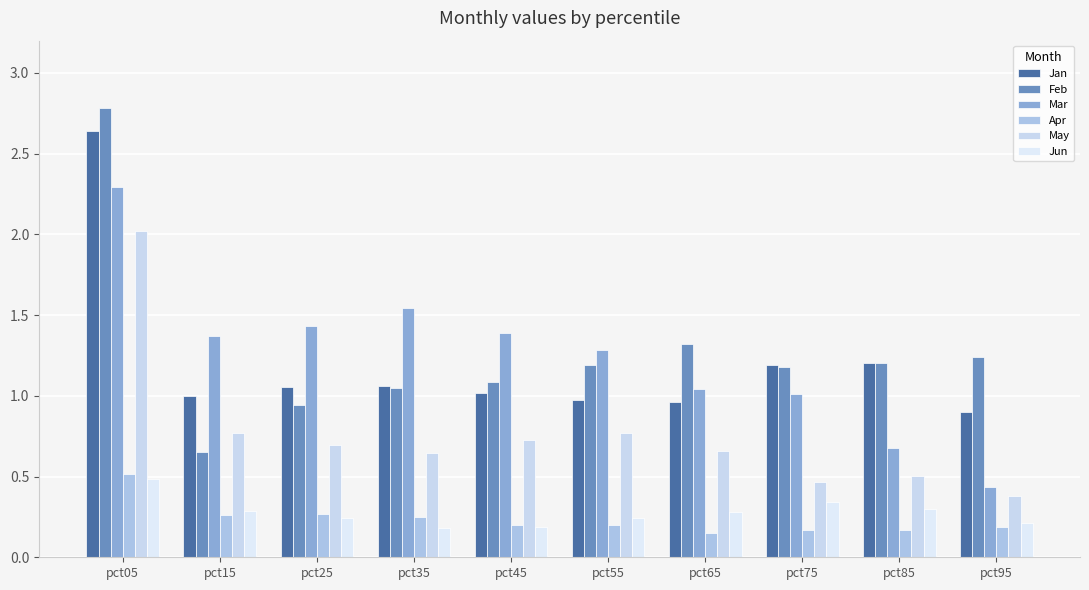

What is the value of the Apr bar at the 4th from the left?

0.2